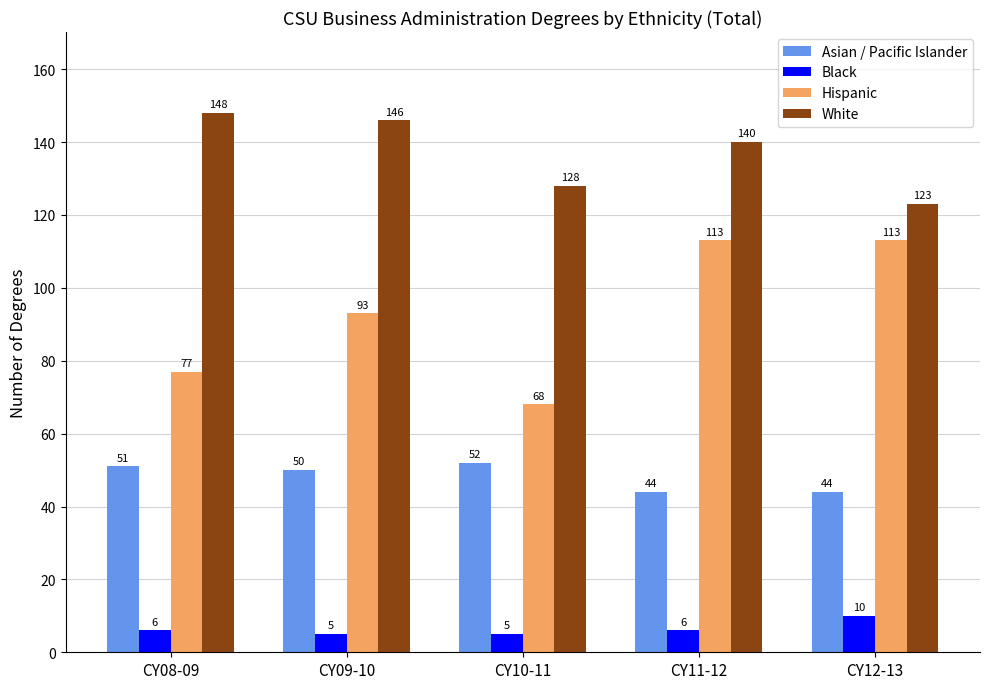

What is the total value across all series at CY09-10?

294